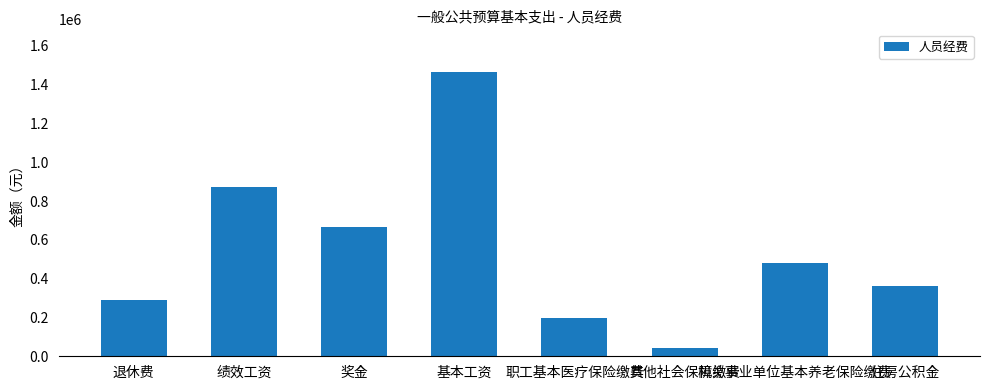

How many bars are there in total?

8